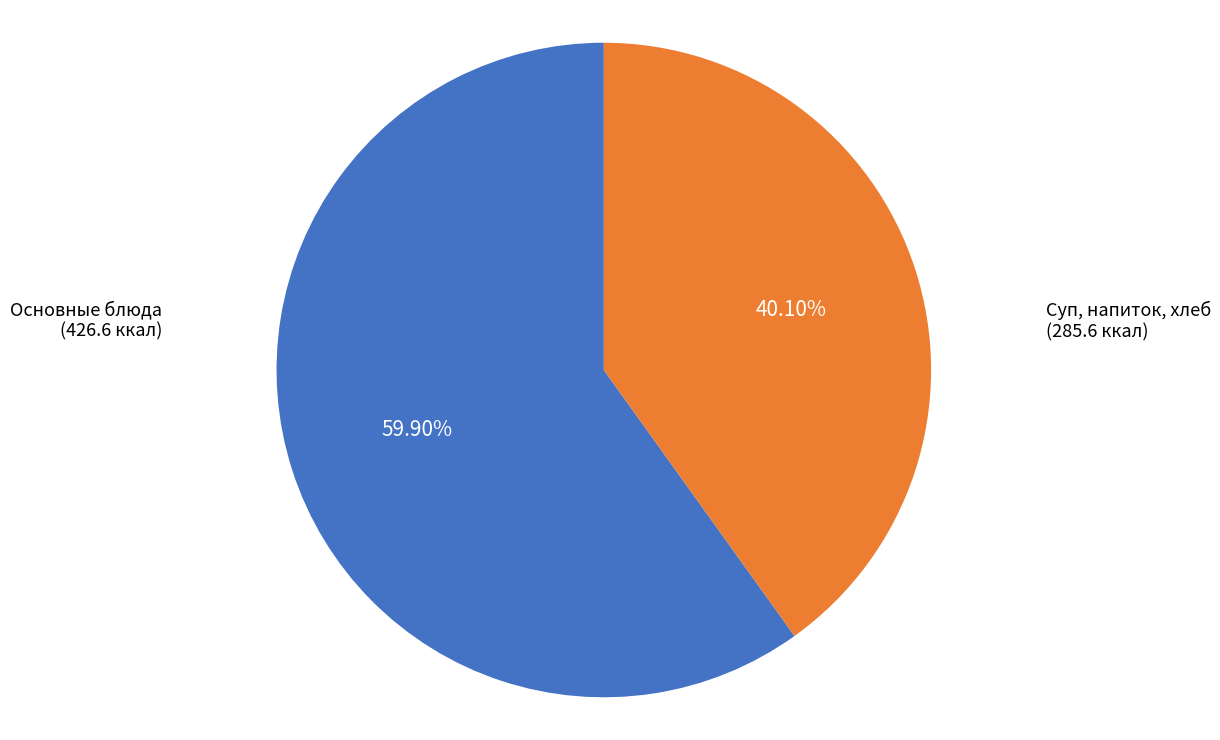

Is there any slice that represents more than half of the pie?

Yes